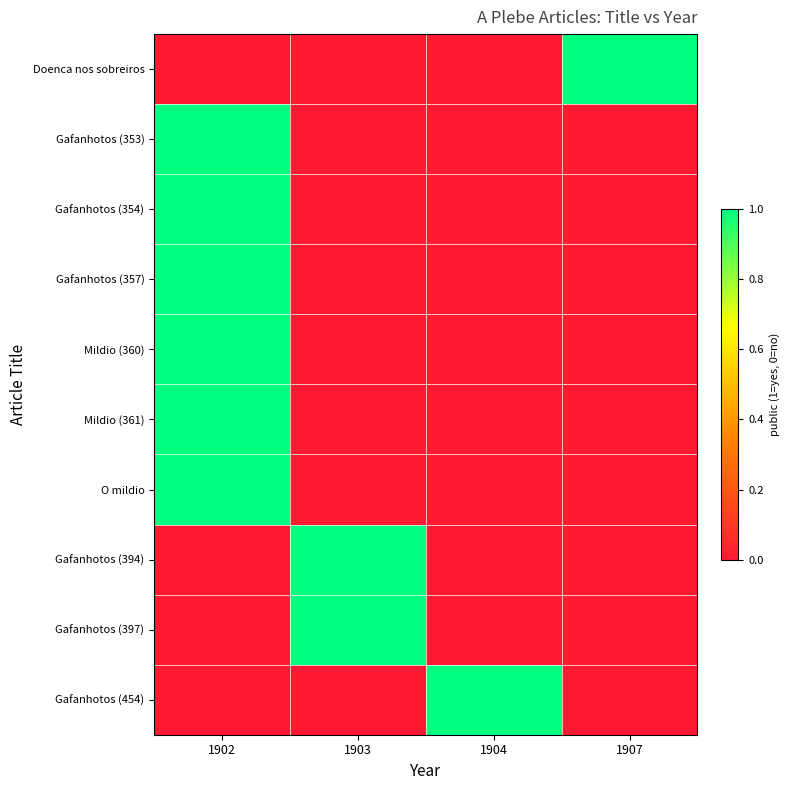

Reading left to right, extract all data points from this chart.

Doenca nos sobreiros: 1902=0	1903=0	1904=0	1907=1
Gafanhotos (353): 1902=1	1903=0	1904=0	1907=0
Gafanhotos (354): 1902=1	1903=0	1904=0	1907=0
Gafanhotos (357): 1902=1	1903=0	1904=0	1907=0
Mildio (360): 1902=1	1903=0	1904=0	1907=0
Mildio (361): 1902=1	1903=0	1904=0	1907=0
O mildio: 1902=1	1903=0	1904=0	1907=0
Gafanhotos (394): 1902=0	1903=1	1904=0	1907=0
Gafanhotos (397): 1902=0	1903=1	1904=0	1907=0
Gafanhotos (454): 1902=0	1903=0	1904=1	1907=0